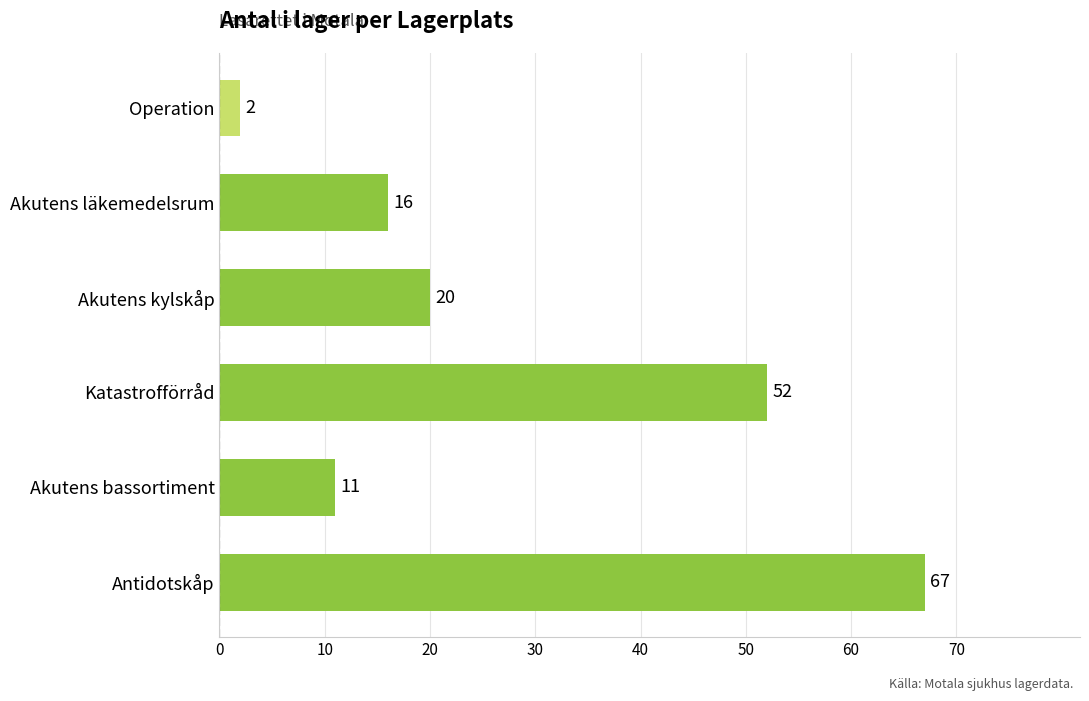

What is the average value?

28